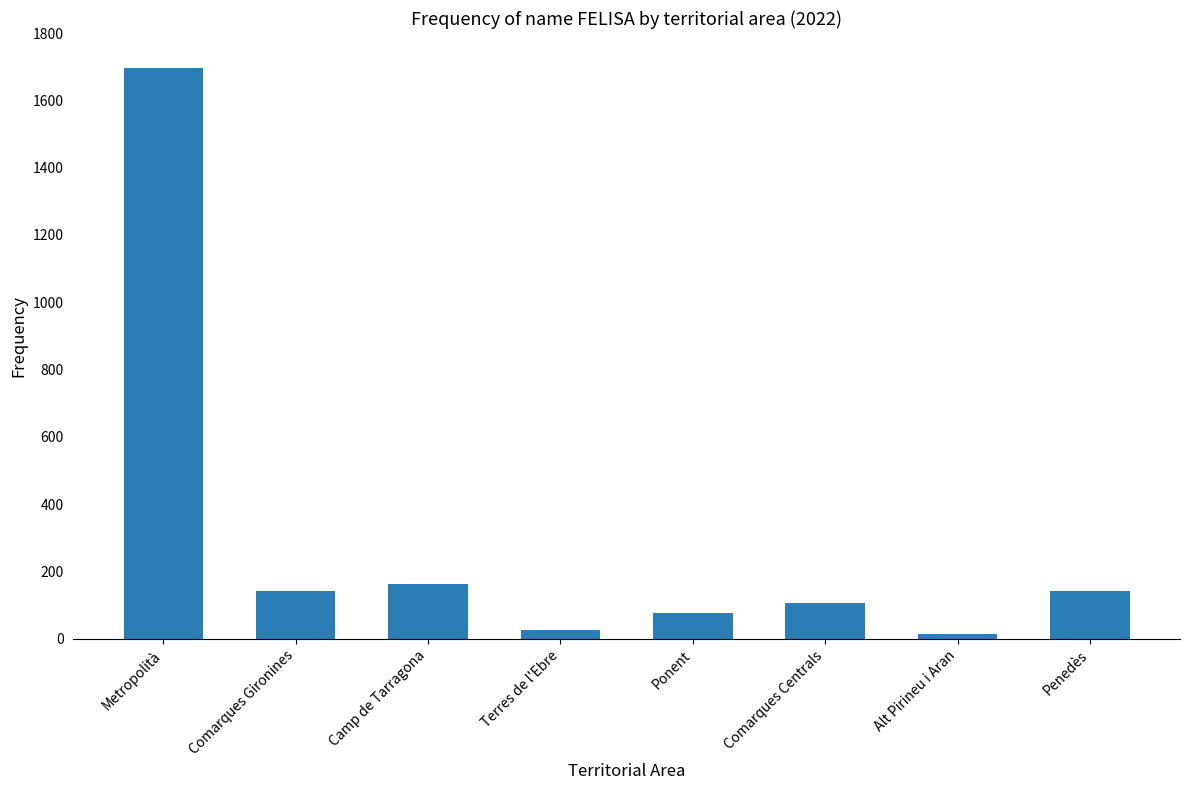

What value does the data have at Alt Pirineu i Aran, to the nearest 10?

10